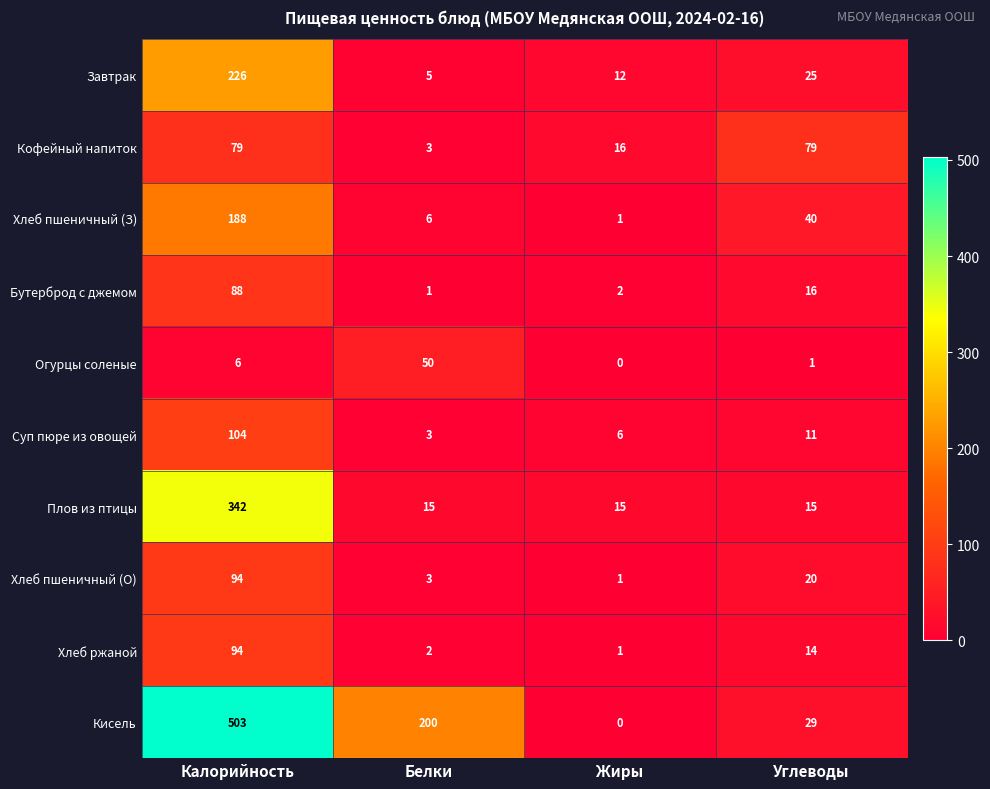

What is the difference between the highest and lowest values at Жиры?

16